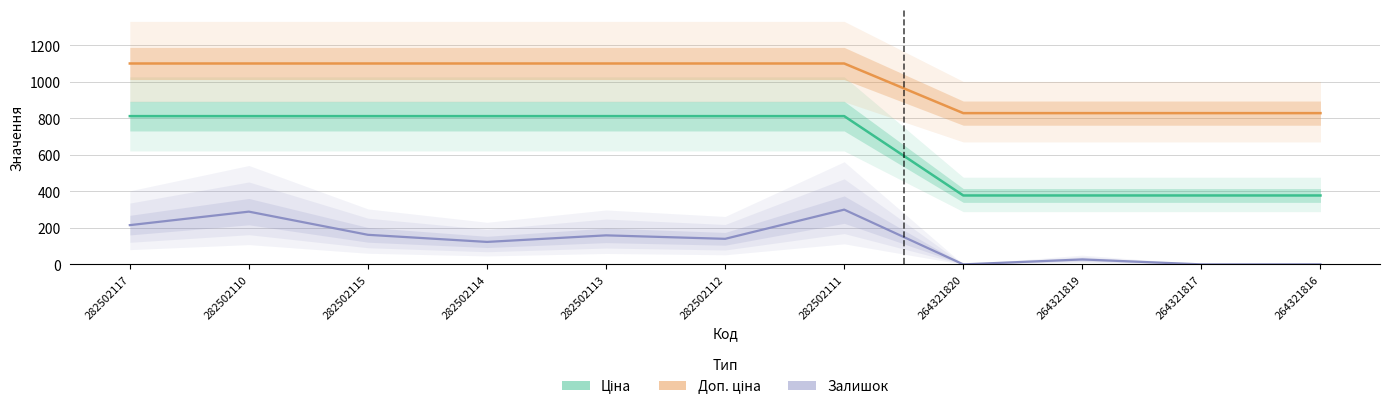

How many data points in Ціна are above 812?

7